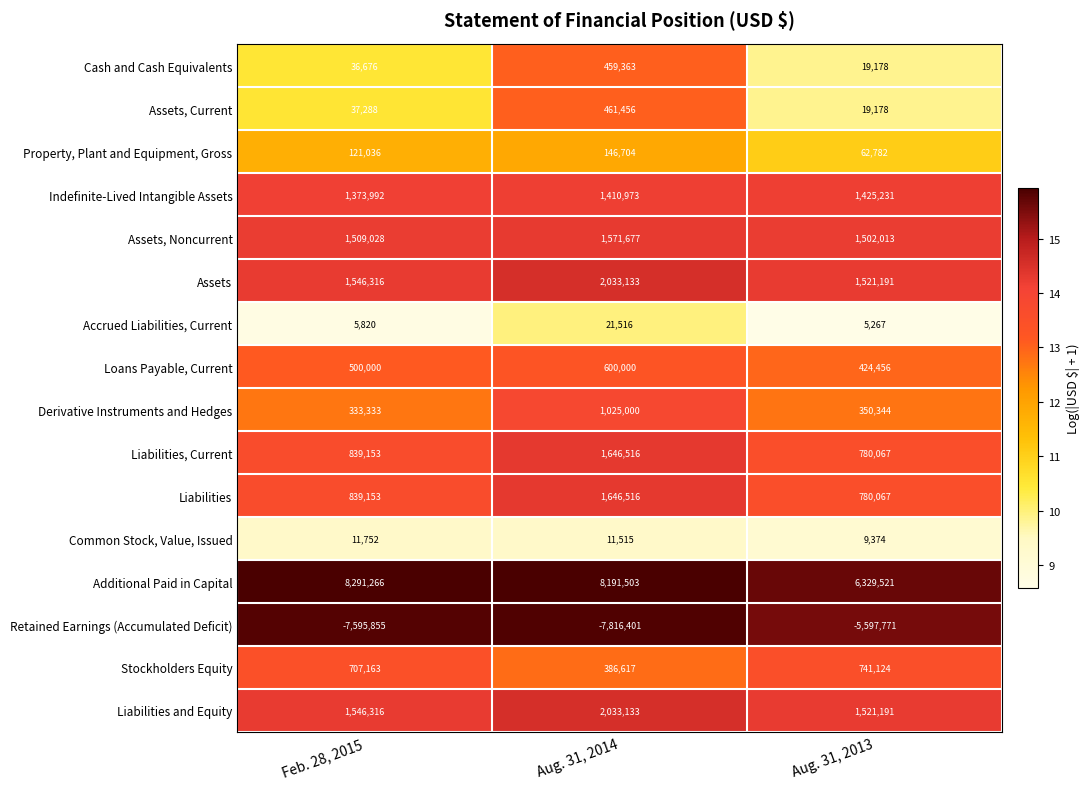

Where is Liabilities and Equity nearest to the value 1777162?

Feb. 28, 2015